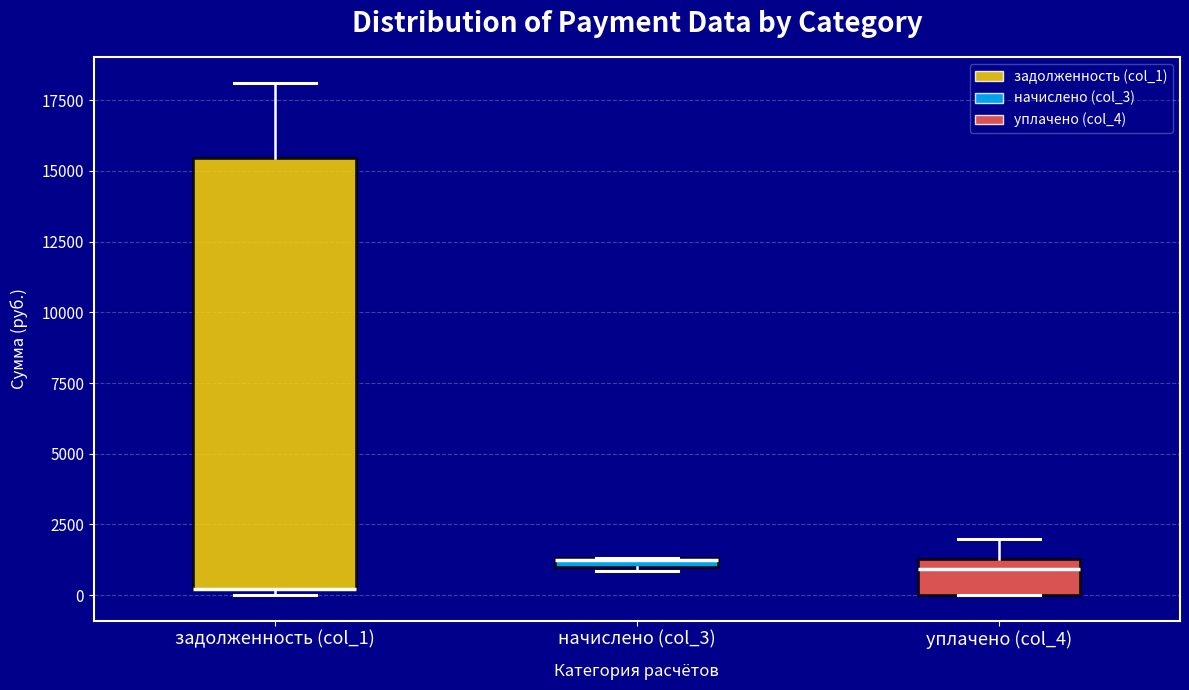

Where does the median line of the box for уплачено (col_4) sit on the y-axis? The values are not printed on the chart, so give them approximately, as read against the axis.

1000